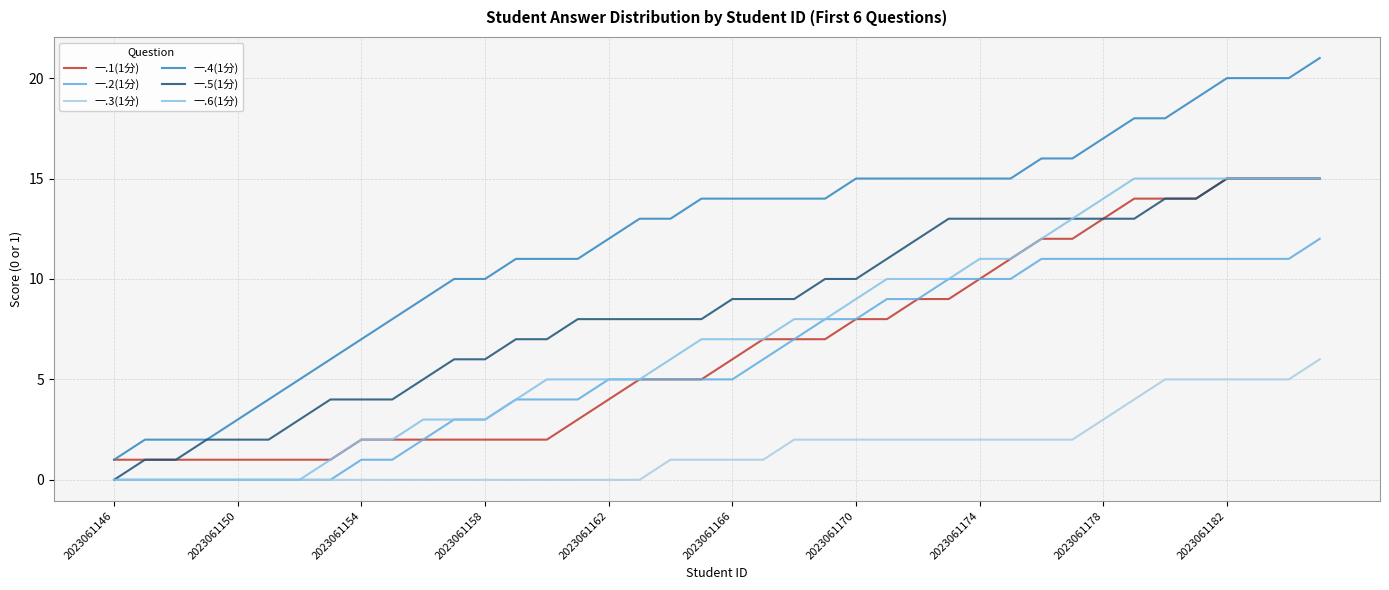

How many lines are shown in the chart?

6